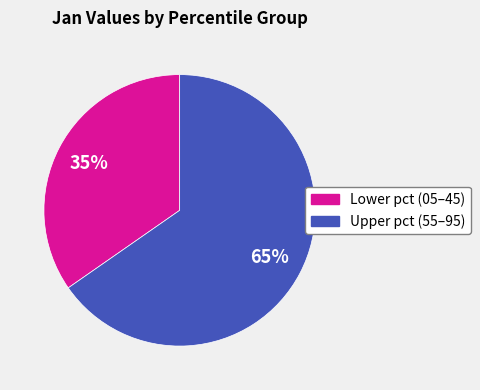

Does any single category account for the majority?

Yes